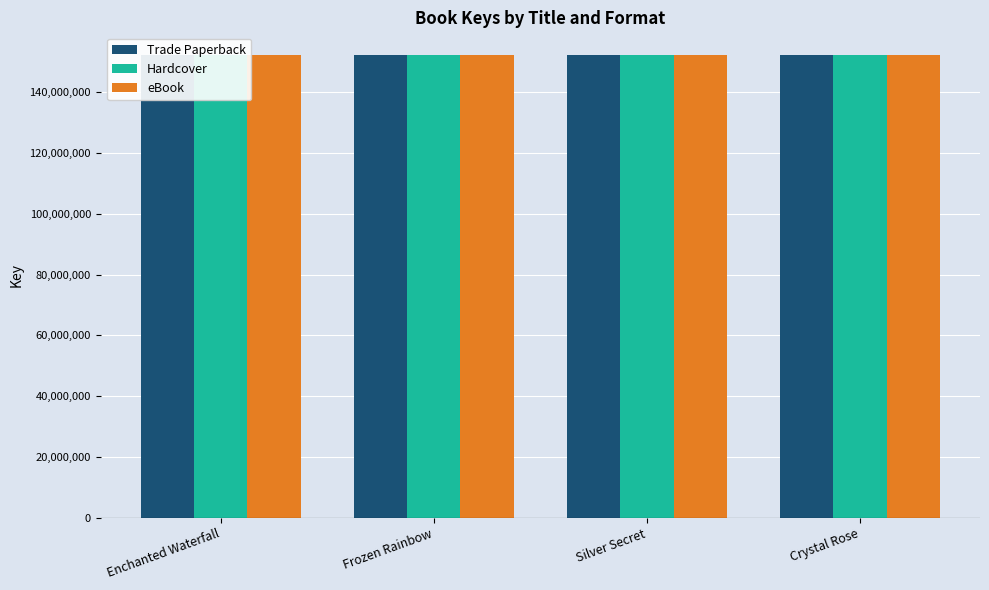

Where does the Trade Paperback series first go above 152083558?

Enchanted Waterfall